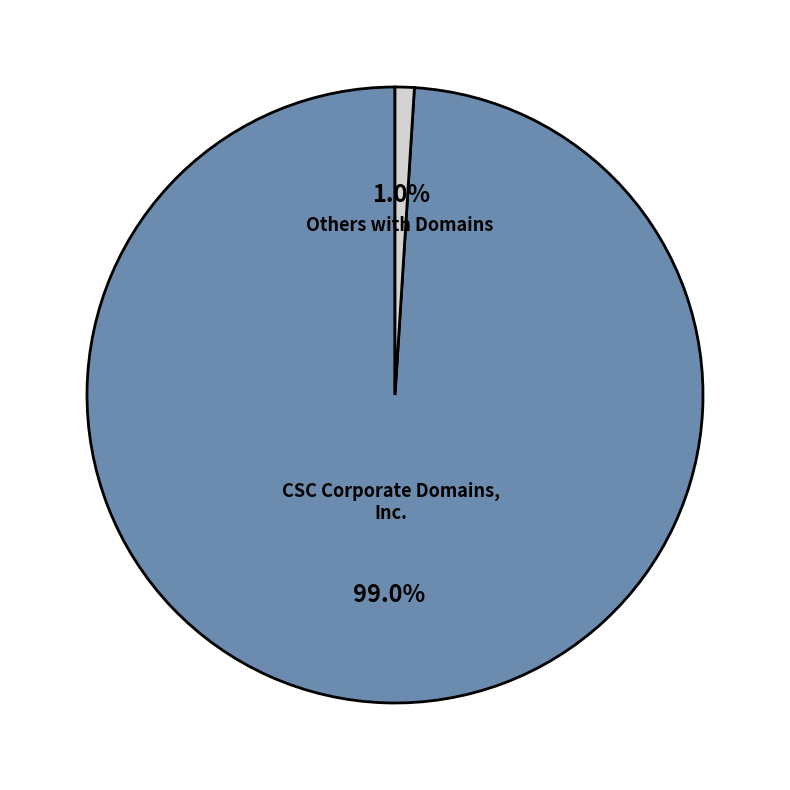

Between CSC Corporate Domains, Inc. and Others with Domains, which is larger?

CSC Corporate Domains, Inc.